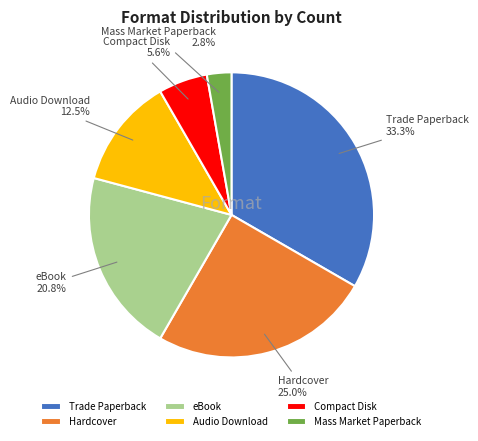

What is the ratio of the value at Audio Download to the value at Compact Disk?

2.2